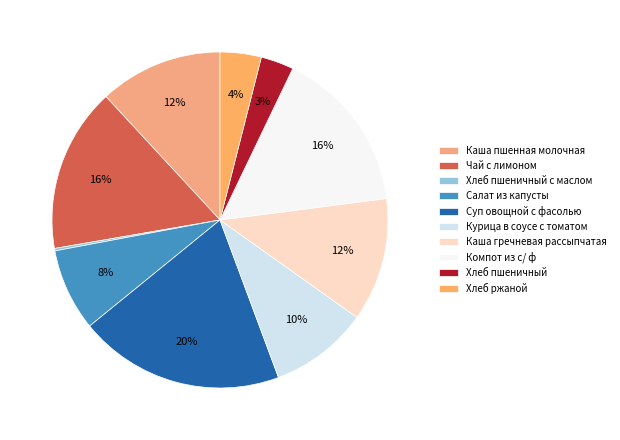

Is it true that Хлеб пшеничный с маслом is 0% of the pie?

True